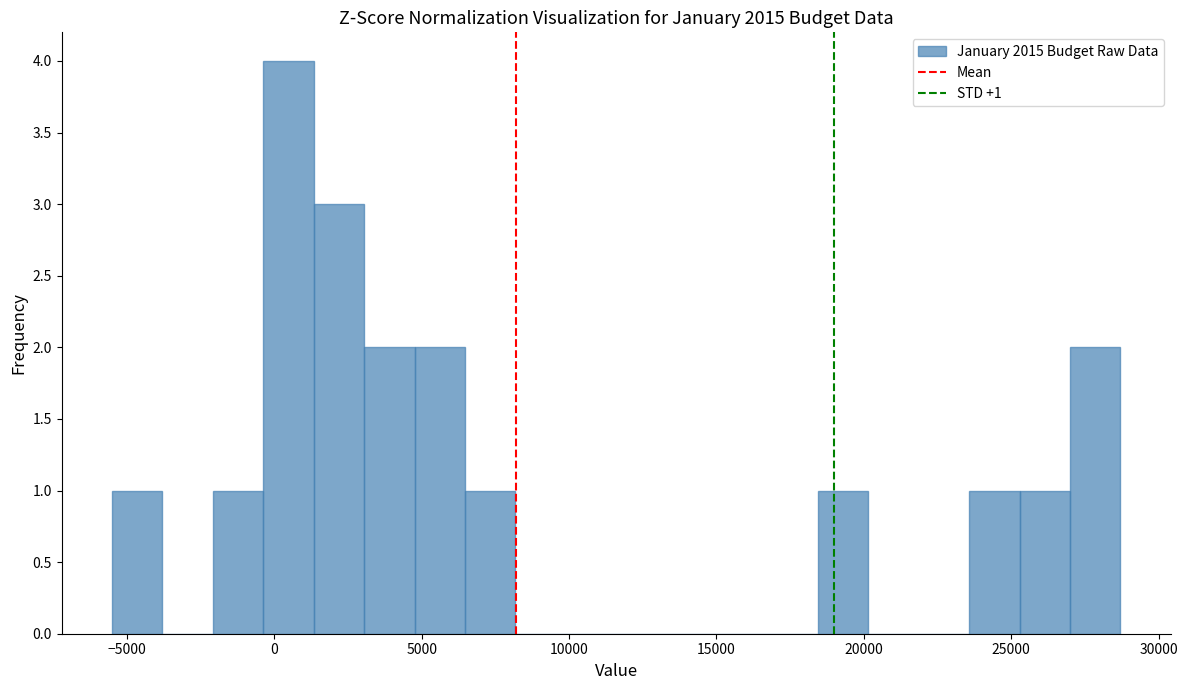

Read against the x-axis, roughly where is the centre of the tallest bar?

500